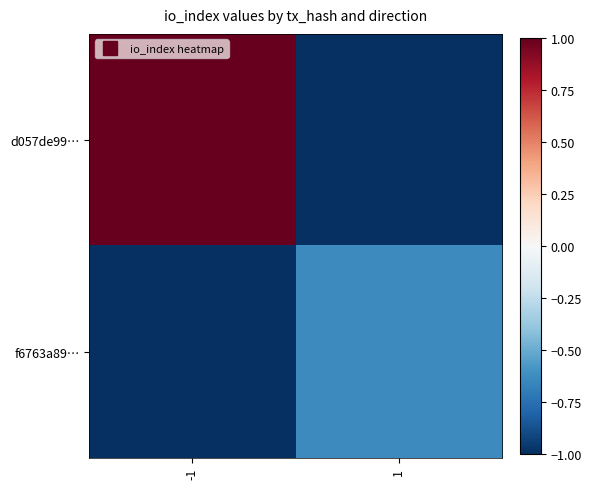

What is the maximum value shown in the chart?

1.0